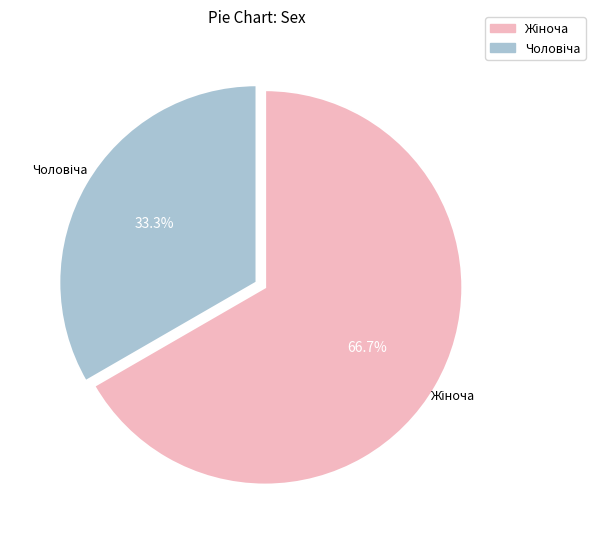

Is there a majority slice in this chart?

Yes